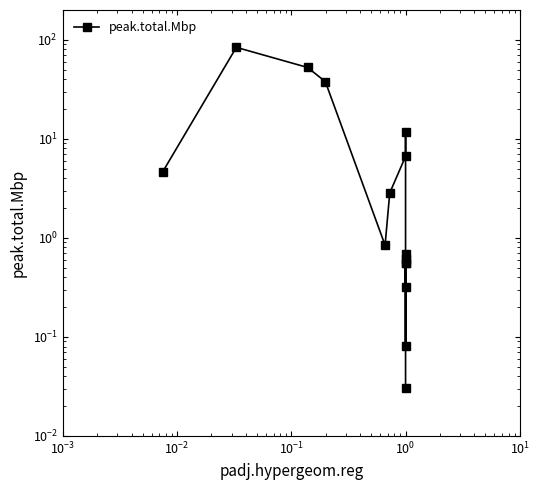

What is the difference between the maximum and minimum values?

83.9